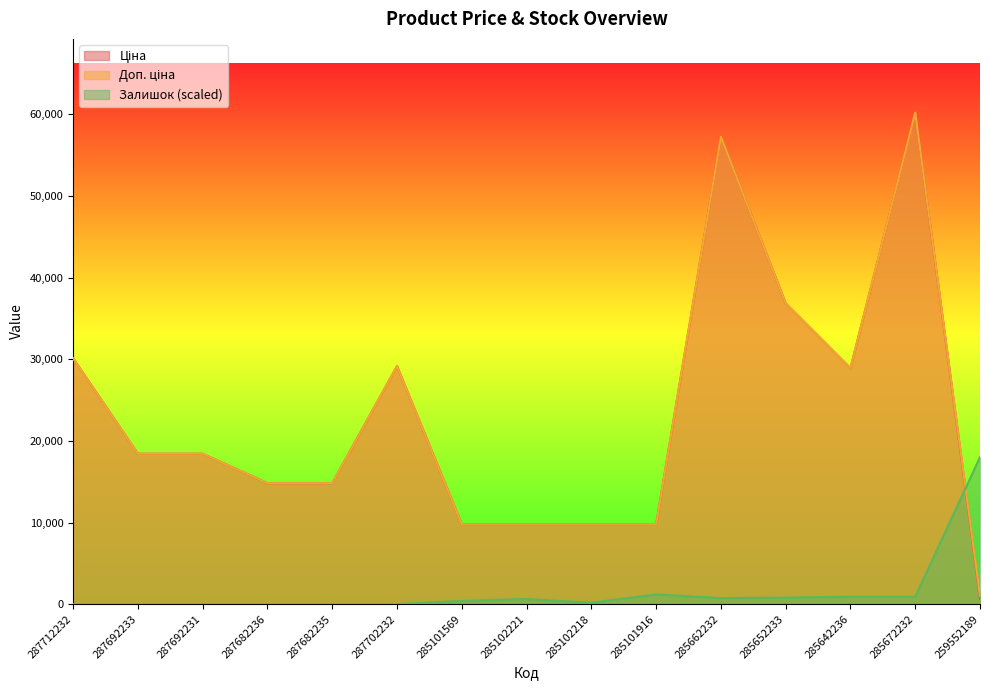

What position from the right is 285101569?

9